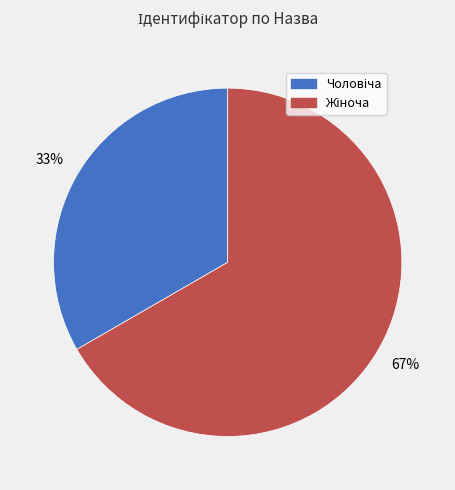

To the nearest percent, what is the average slice percentage?

50%